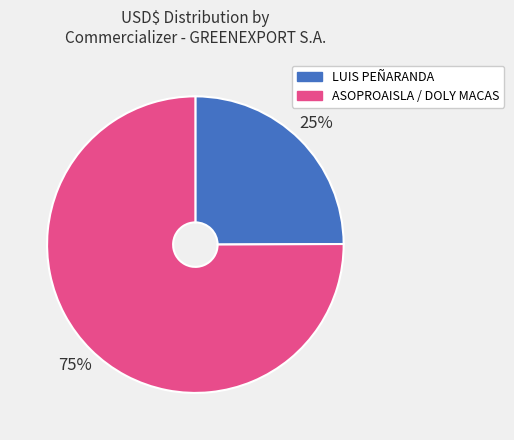

Does any single category account for the majority?

Yes